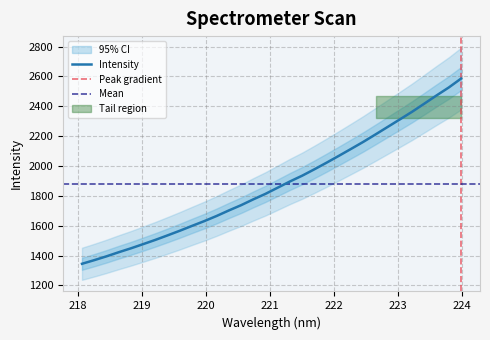

Rank the categories by value from lowest to highest.

218.0596, 218.2508, 218.442, 218.6332, 218.8244, 219.0156, 219.2067, 219.3979, 219.589, 219.7801, 219.9712, 220.1623, 220.3533, 220.5444, 220.7354, 220.9264, 221.1174, 221.3083, 221.4993, 221.6902, 221.8812, 222.0721, 222.263, 222.4538, 222.6447, 222.8355, 223.0264, 223.2172, 223.408, 223.5987, 223.7895, 223.9802